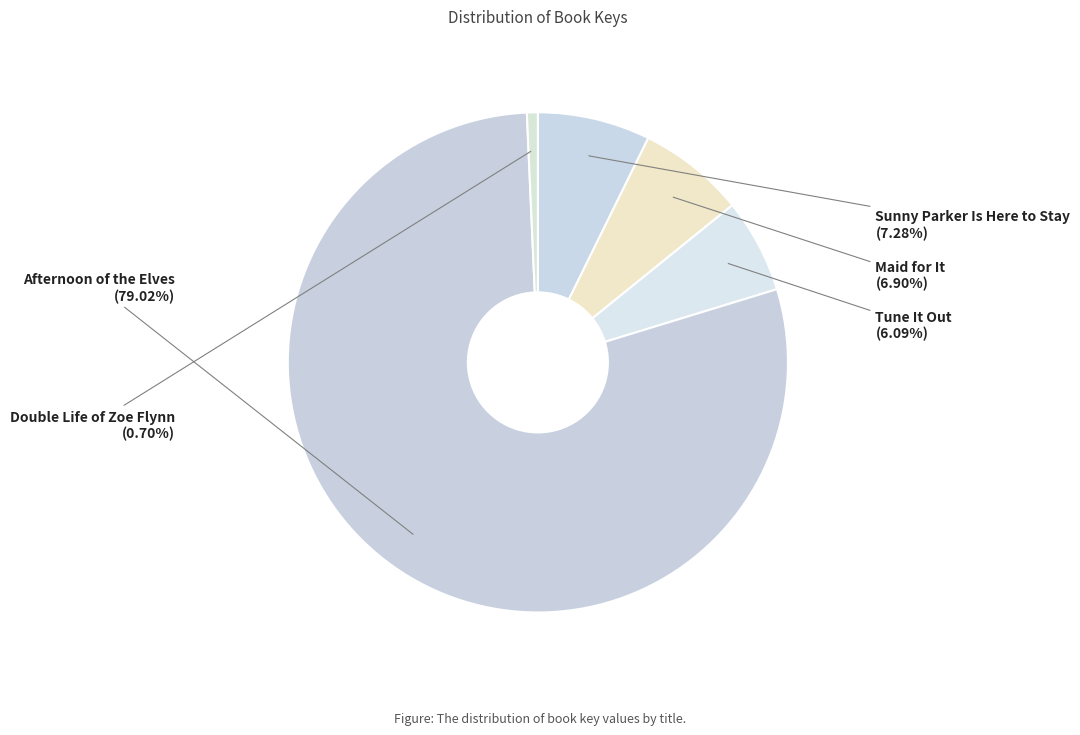

To the nearest percent, what percentage of the pie is Sunny Parker Is Here to Stay?

7%